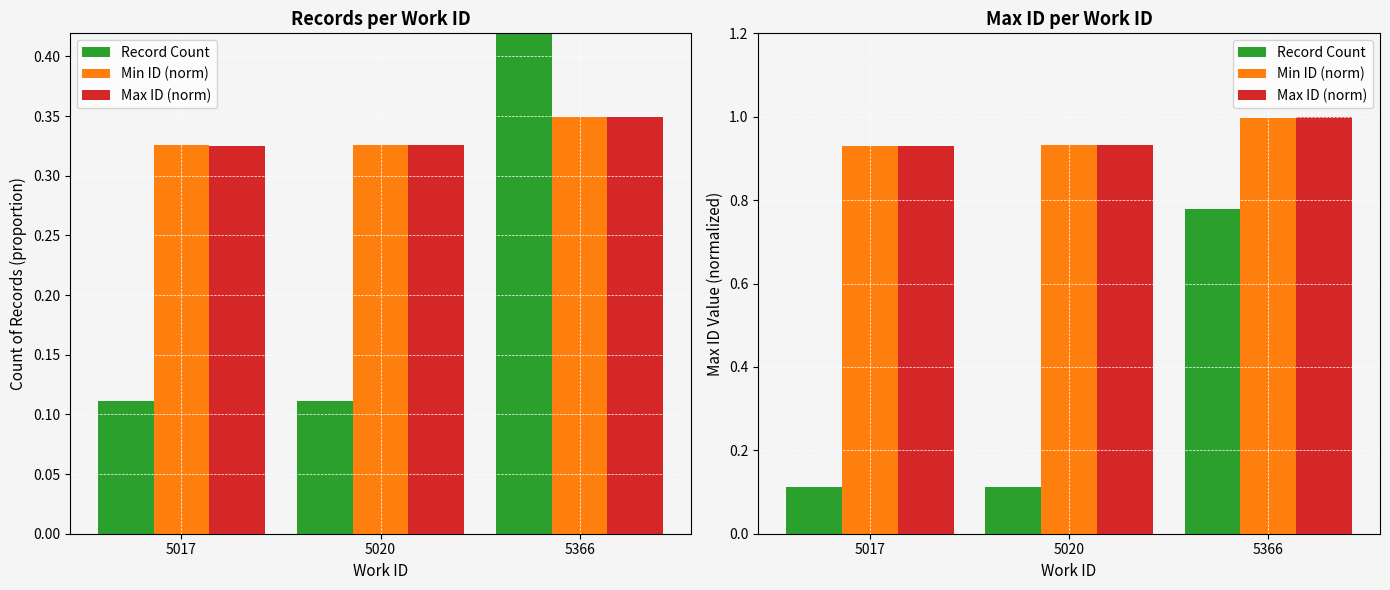

What is the minimum value shown in the chart?

0.1